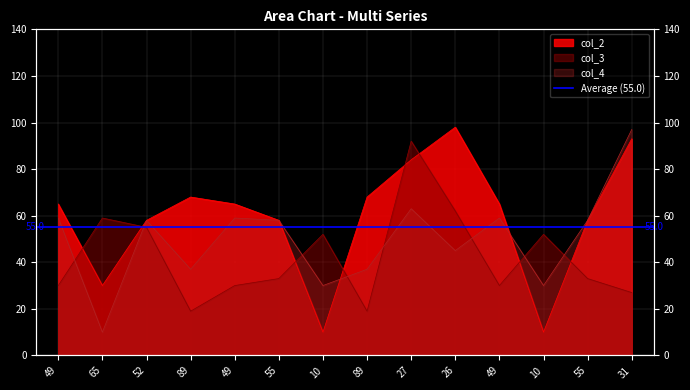

True or false: col_3 and col_2 intersect in this chart.

True